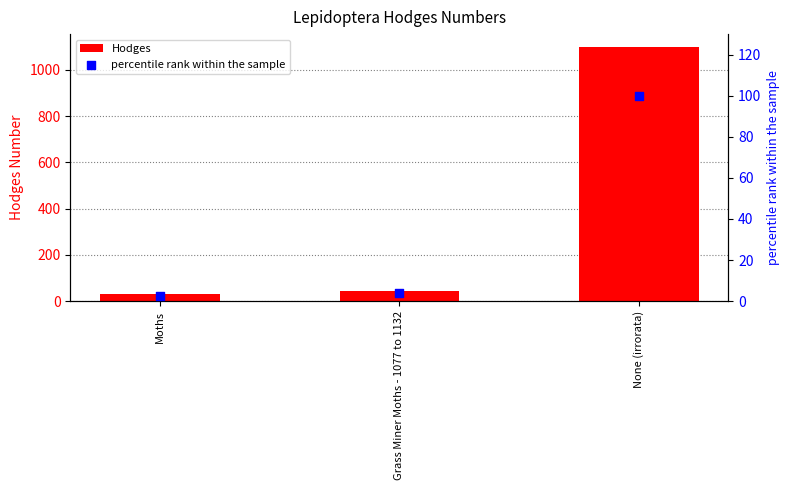

Which series reaches the minimum Y coordinate?

percentile rank within the sample